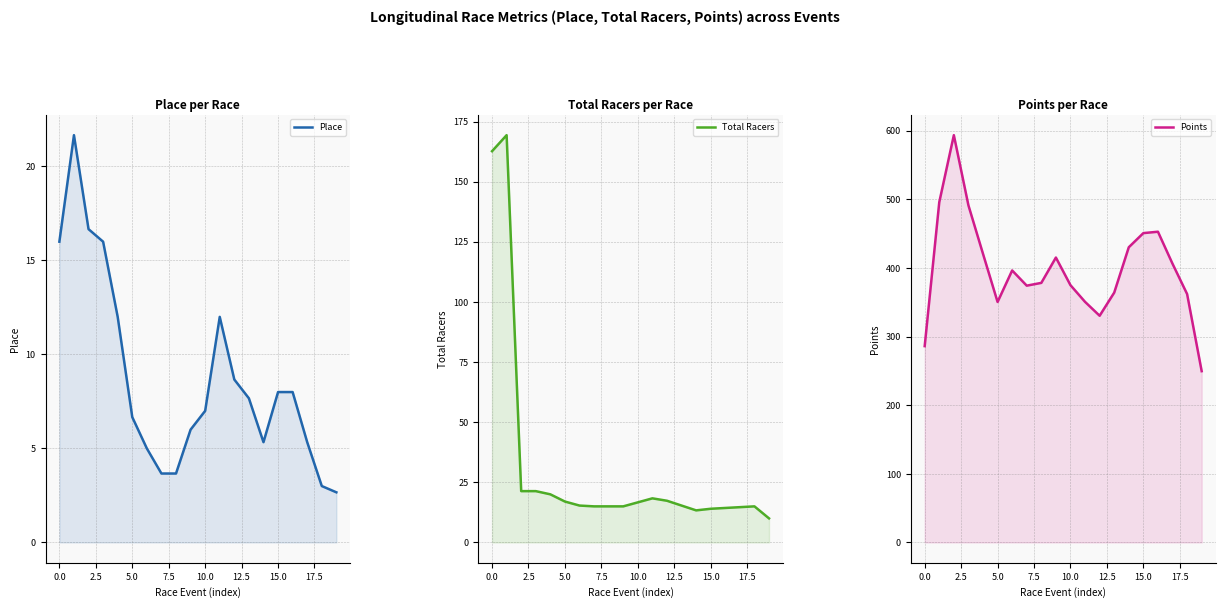

True or false: Total Racers and Points cross at least once.

False